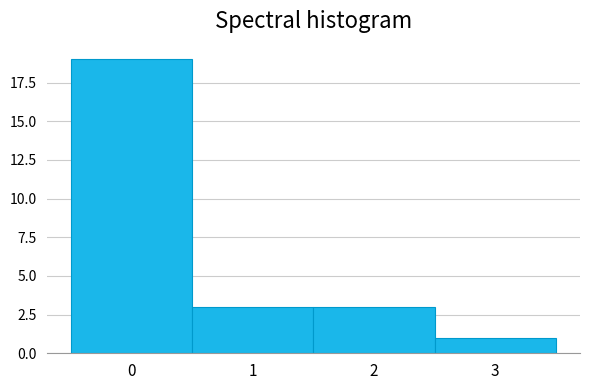

Reading left to right, extract all data points from this chart.

19	3	3	1